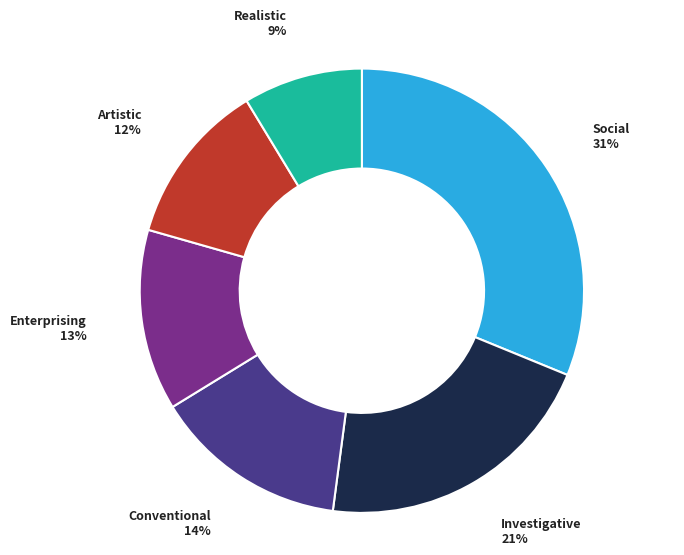

How many slices are in this pie chart?

6